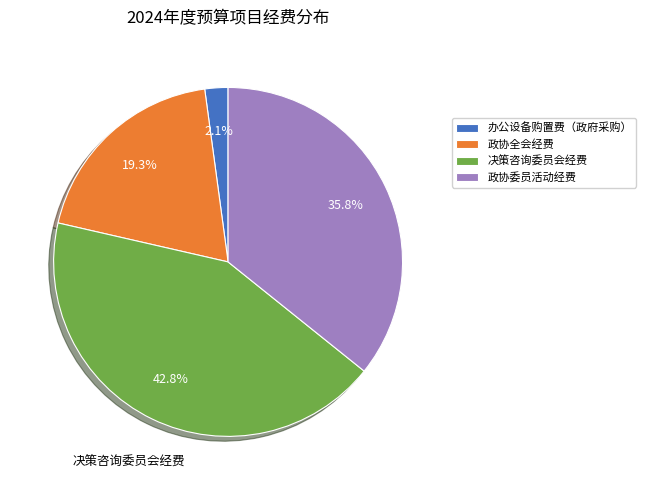

Is there a majority slice in this chart?

No